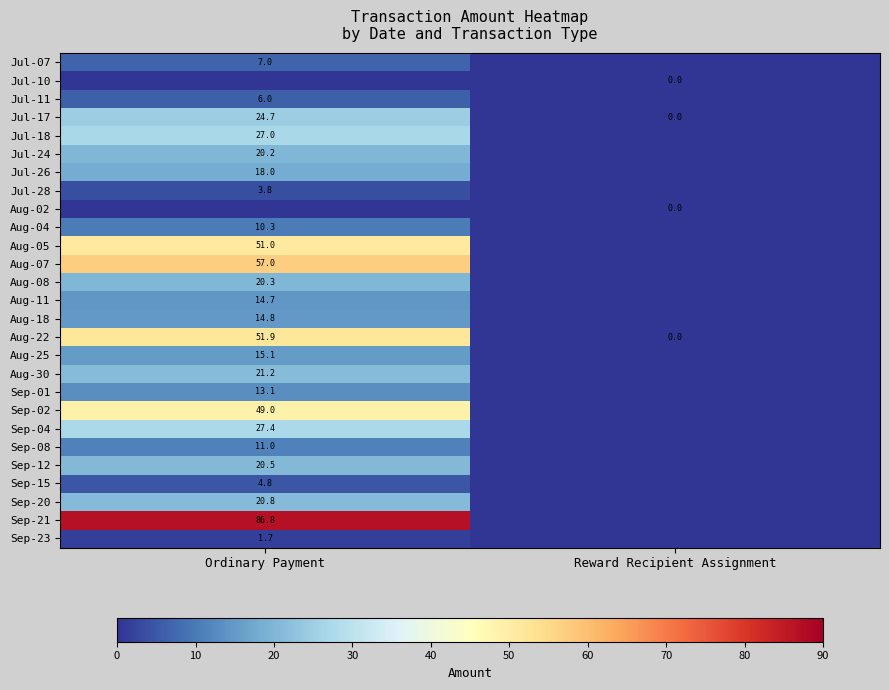

Is it true that Jul-26 equals 23.7 at Ordinary Payment?

False